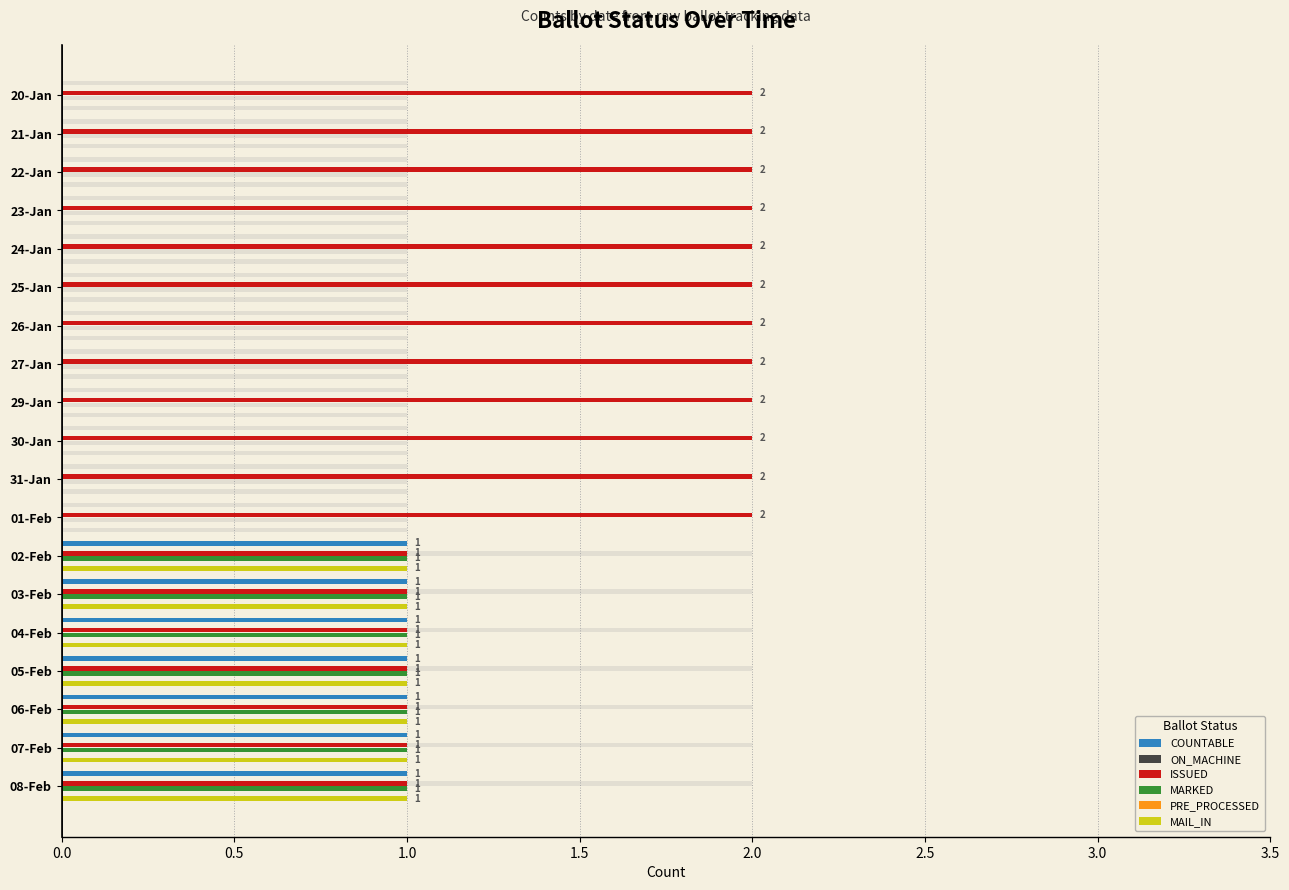

How many bars are there in each group?

6